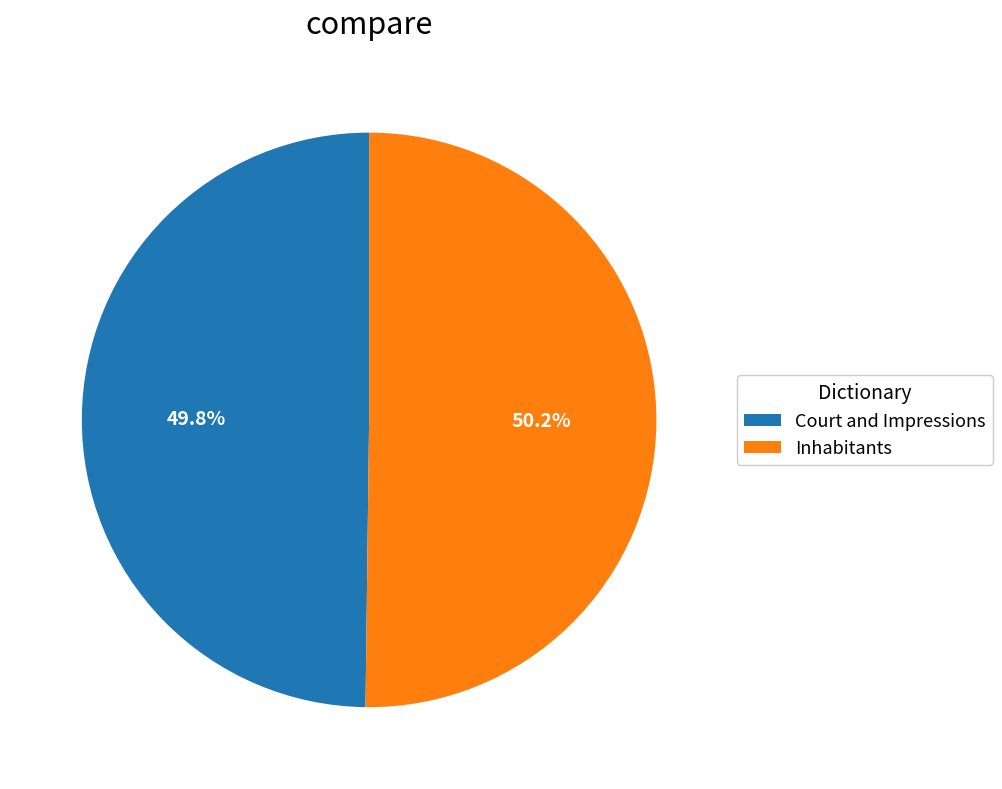

True or false: Court and Impressions accounts for 50% of the total.

True